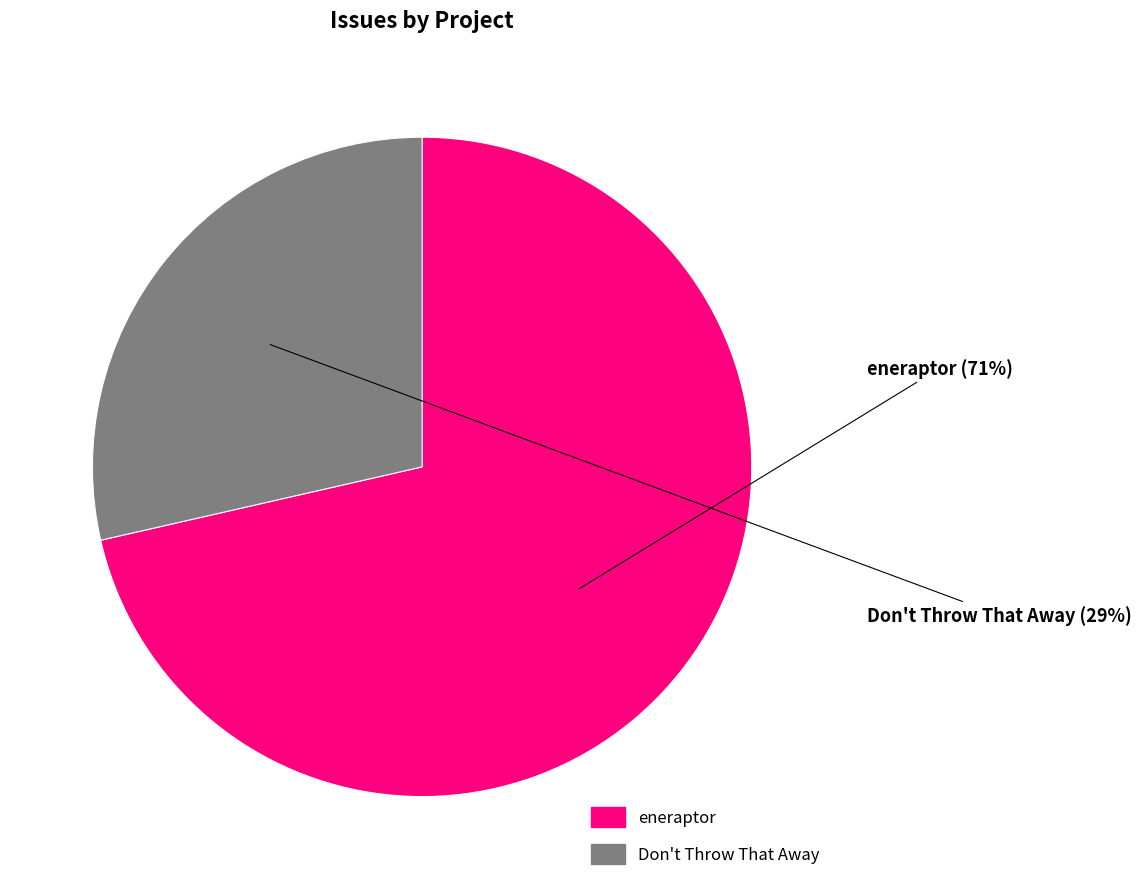

To the nearest percent, what percentage of the pie is Don't Throw That Away?

29%